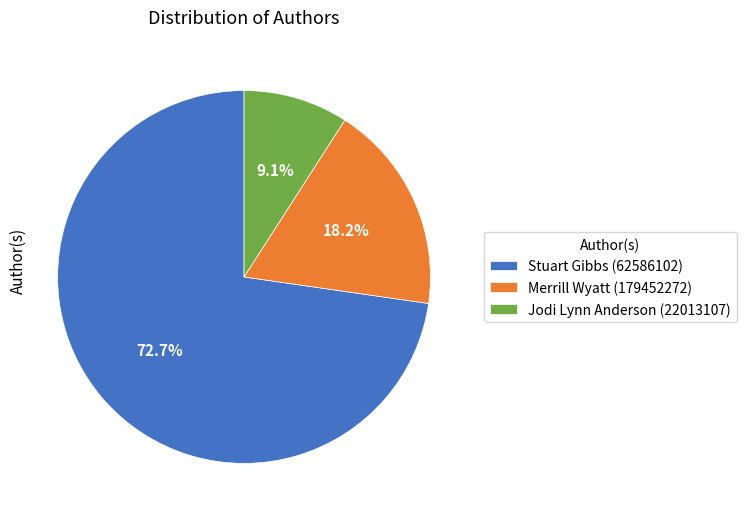

What is the largest slice in the pie chart?

Stuart Gibbs (62586102)